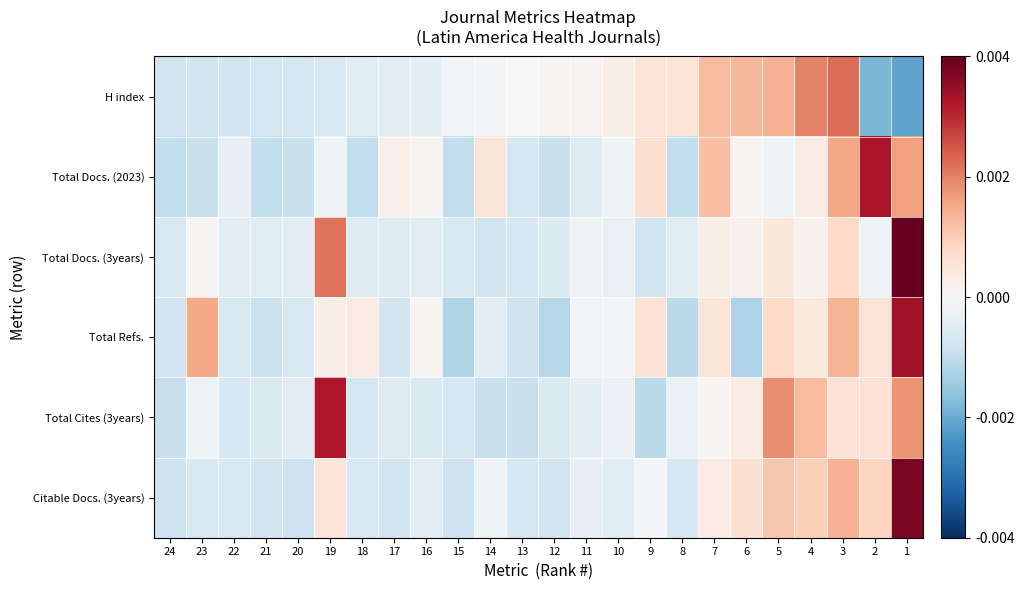

List the series in order of their peak value, highest first.

Total Docs. (3years), Citable Docs. (3years), Total Refs., Total Docs. (2023), Total Cites (3years), H index